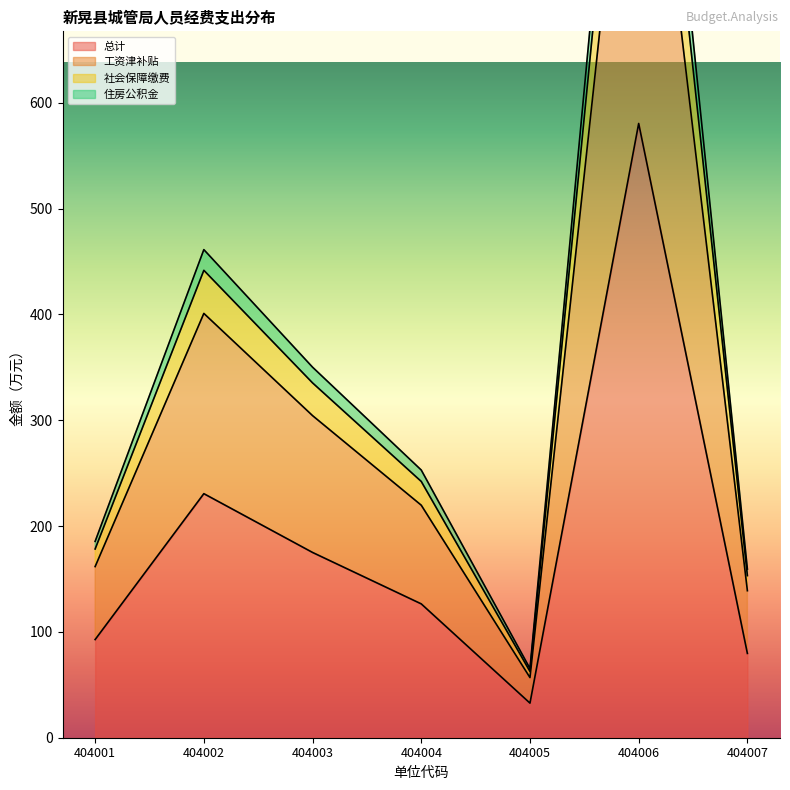

In 工资津补贴, how many points are higher than both neighbors (excluding endpoints)?

2